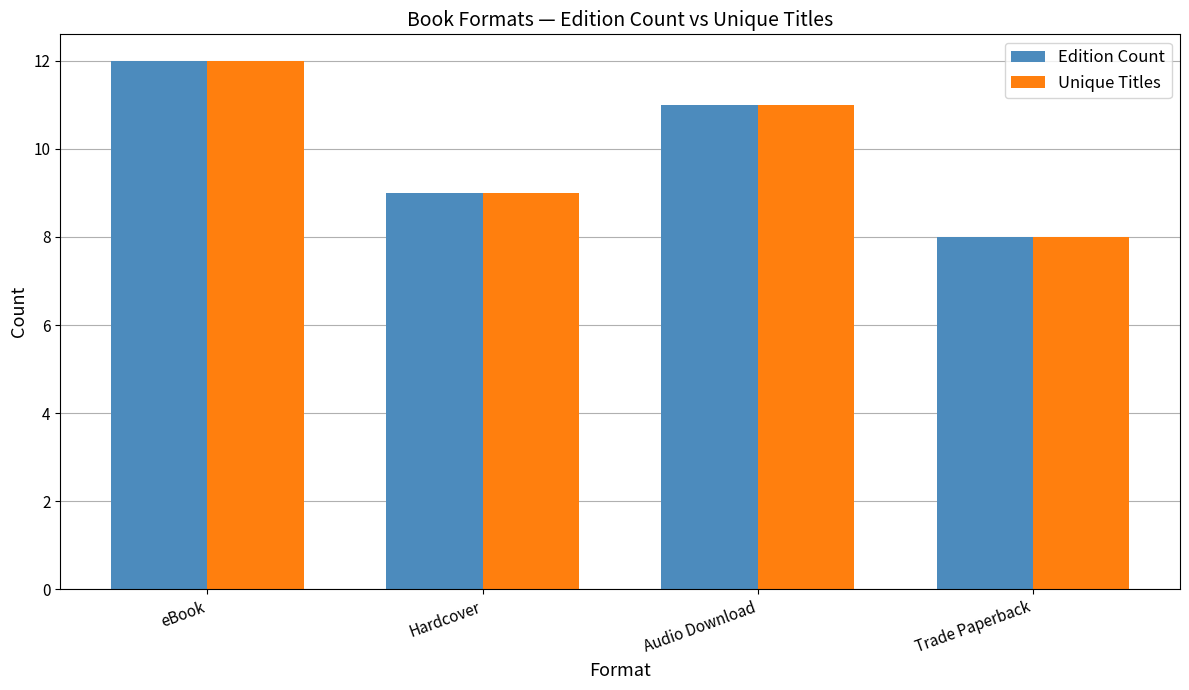

Which category has the lowest value in the Edition Count series?

Trade Paperback